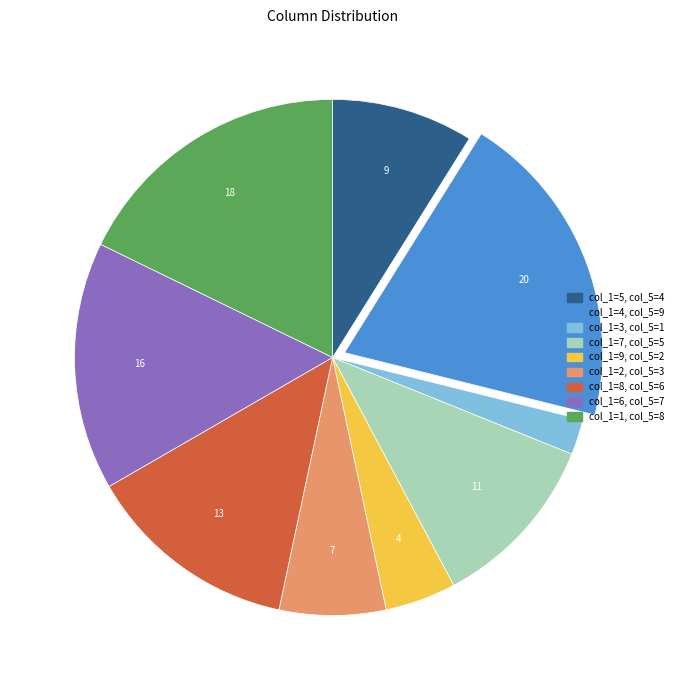

Is there a majority slice in this chart?

No